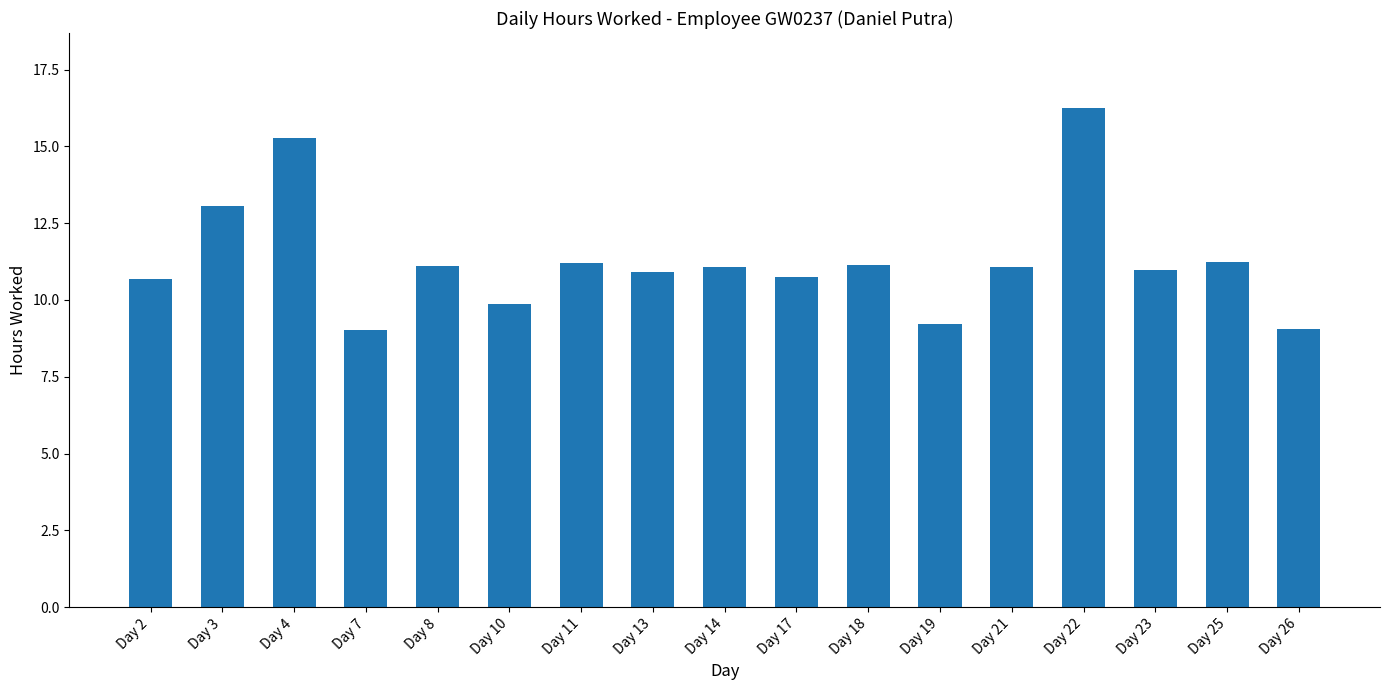

Between Day 19 and Day 25, which is larger?

Day 25